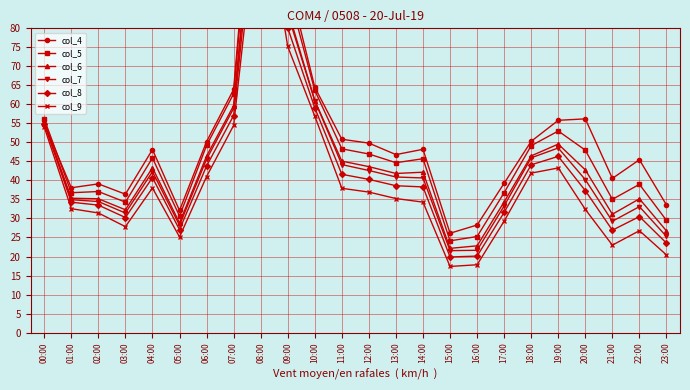

Between 08:00 and 21:00, which is larger?

08:00